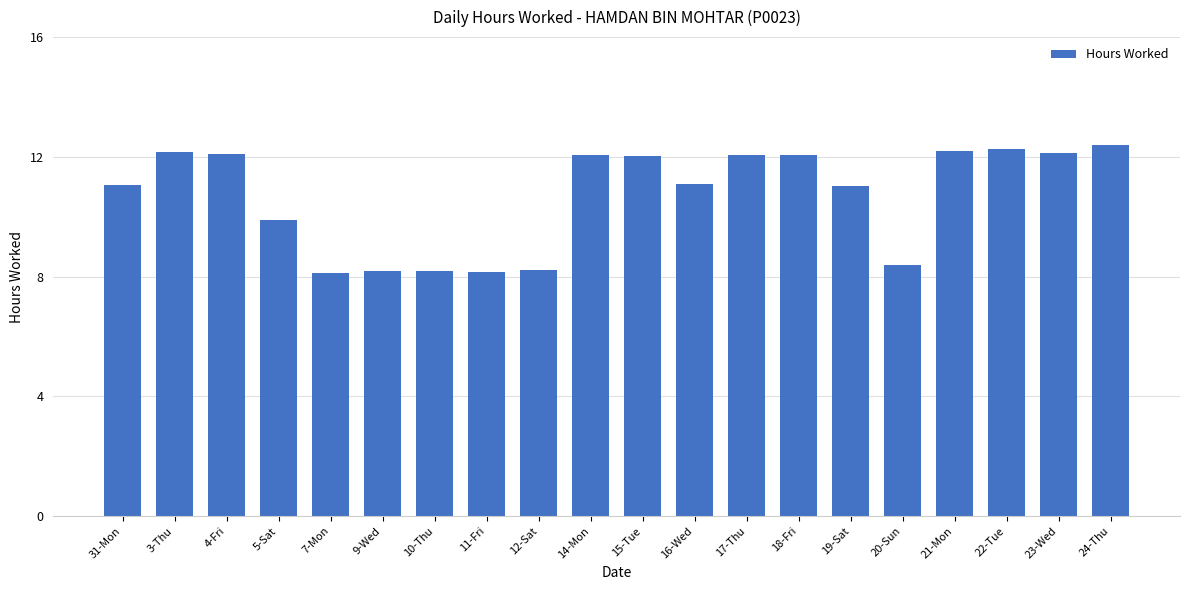

Is it true that the value at 5-Sat is 14.2?

False